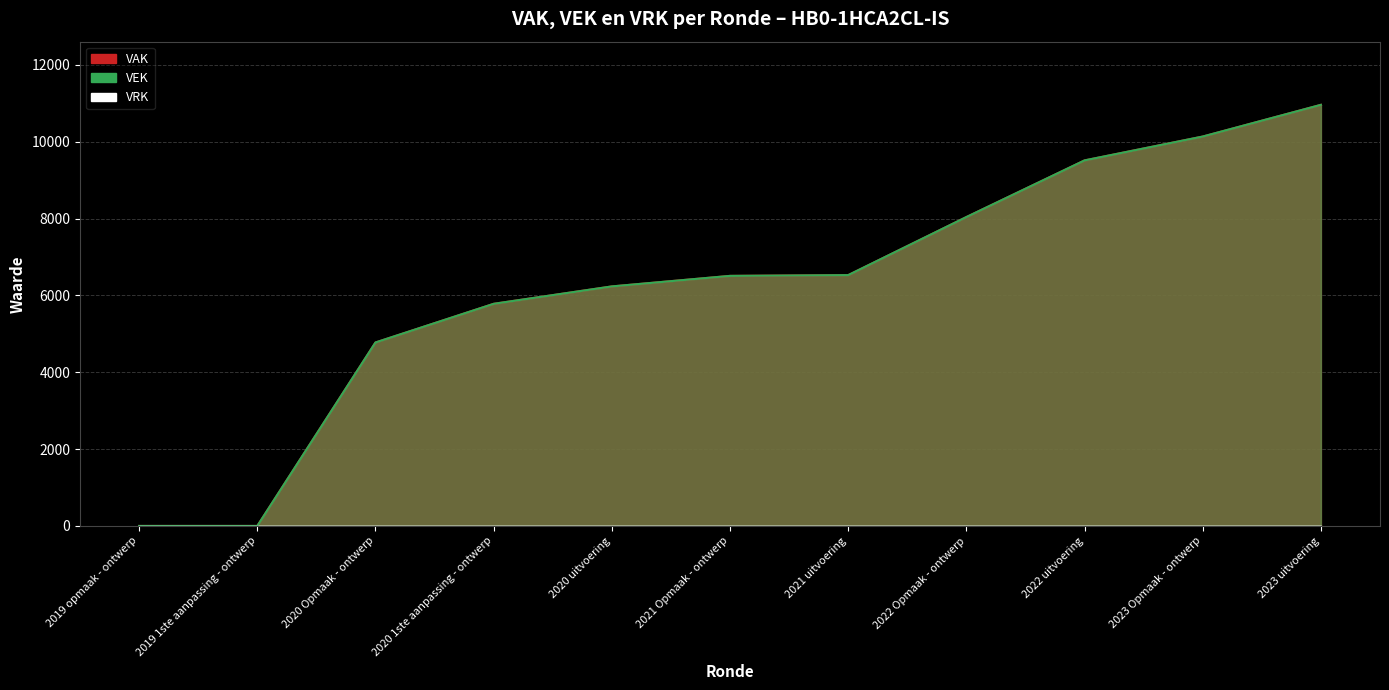

Does the chart have visible grid lines?

Yes